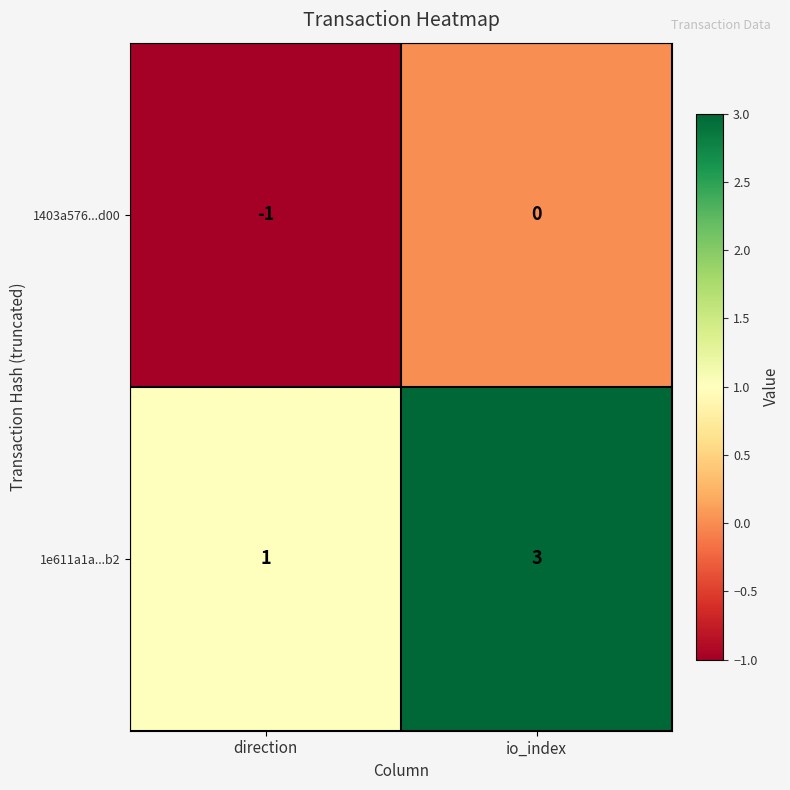

What is the sum of all 1e611a1a...b2 values?

4